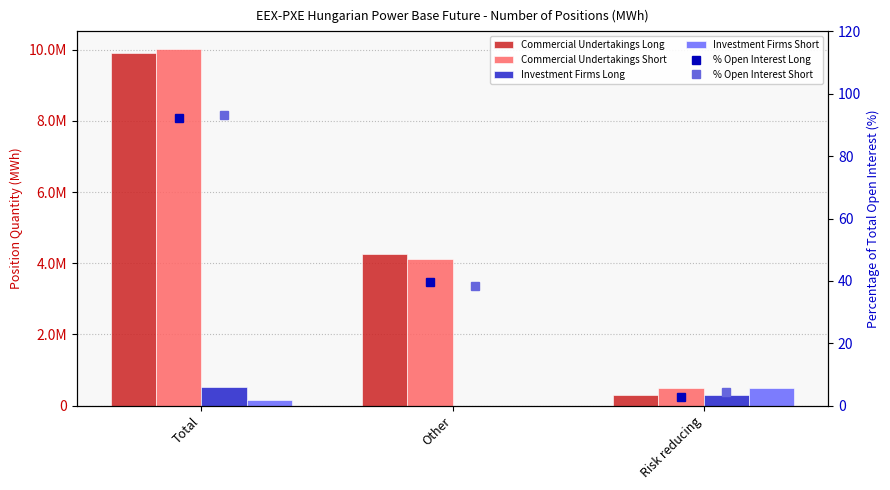

Where is Investment Firms Short nearest to the value 251934?

Total